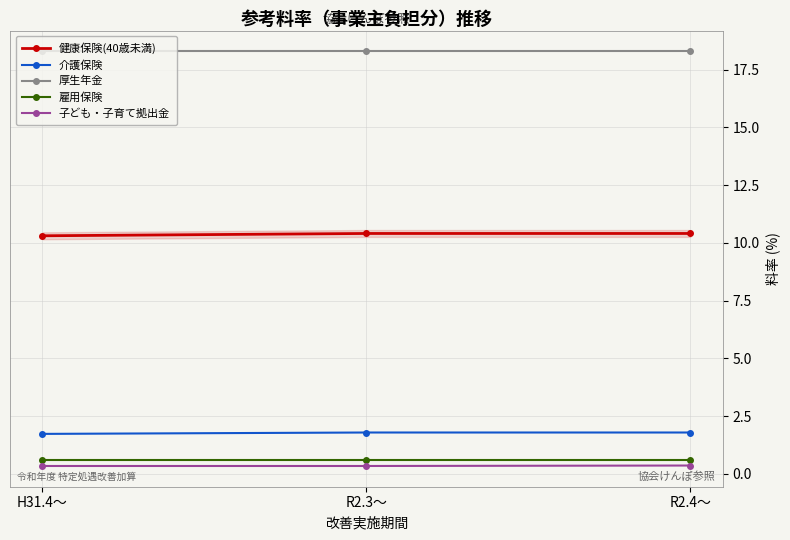

List the series in order of their peak value, lowest first.

子ども・子育て拠出金, 雇用保険, 介護保険, 健康保険(40歳未満), 厚生年金